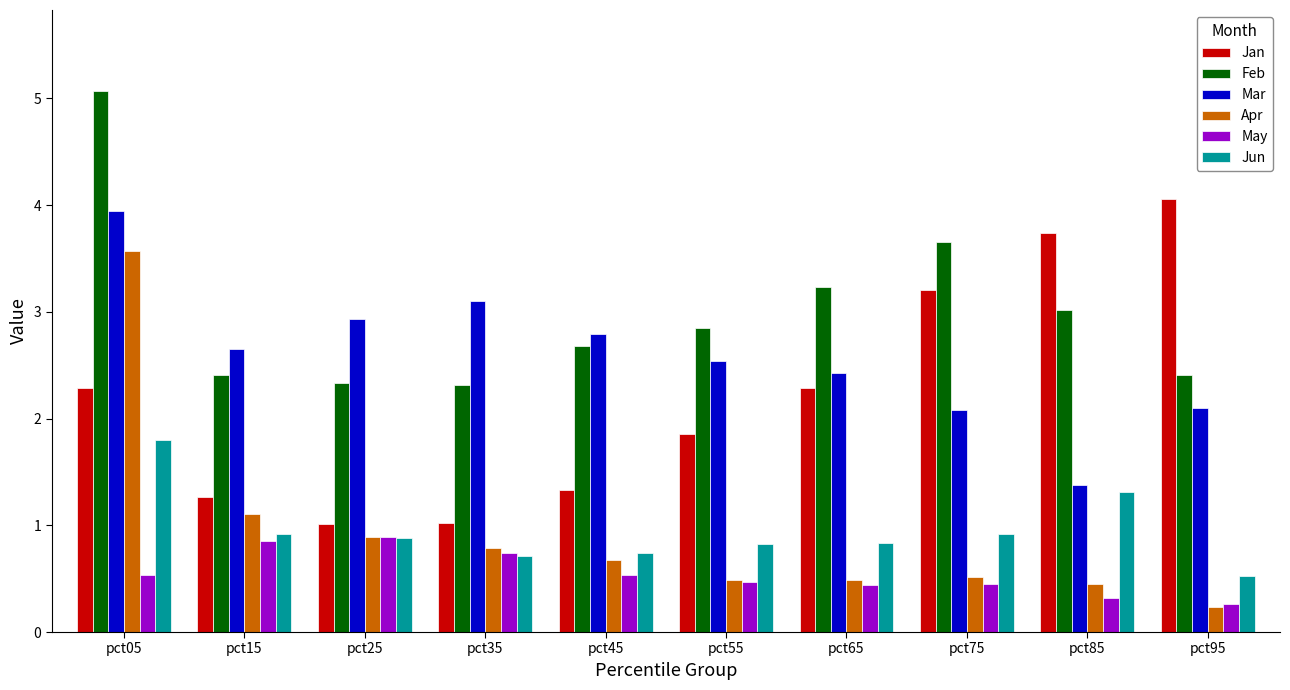

How many distinct data groups are displayed?

6